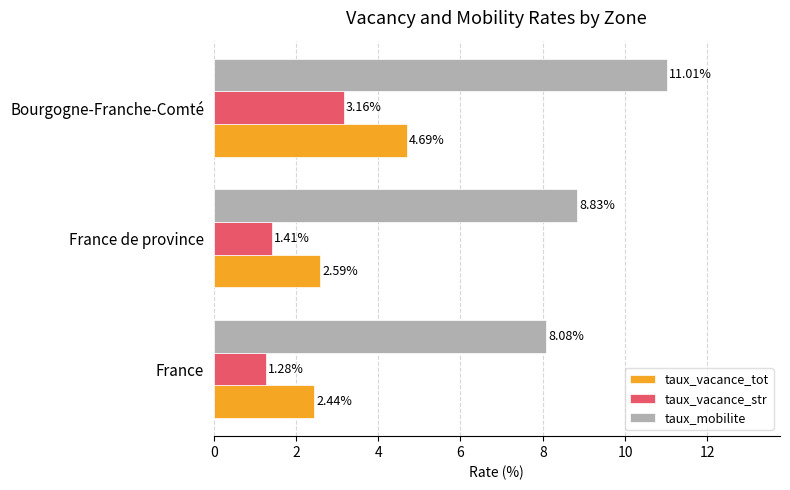

What is the difference between the maximum and second lowest values in the taux_mobilite series?

2.2